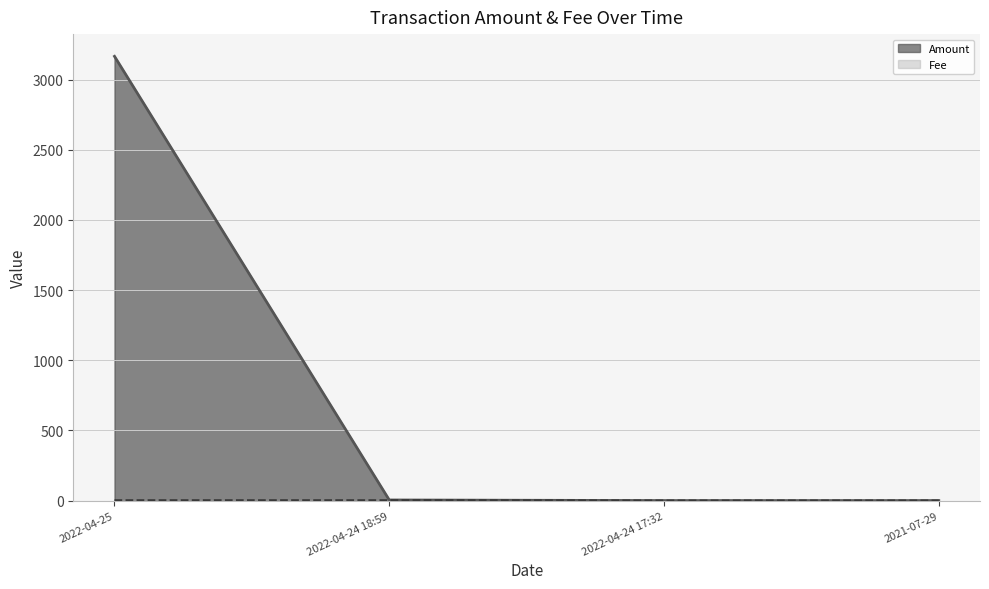

At which category is the sum across all series the highest?

2022-04-25